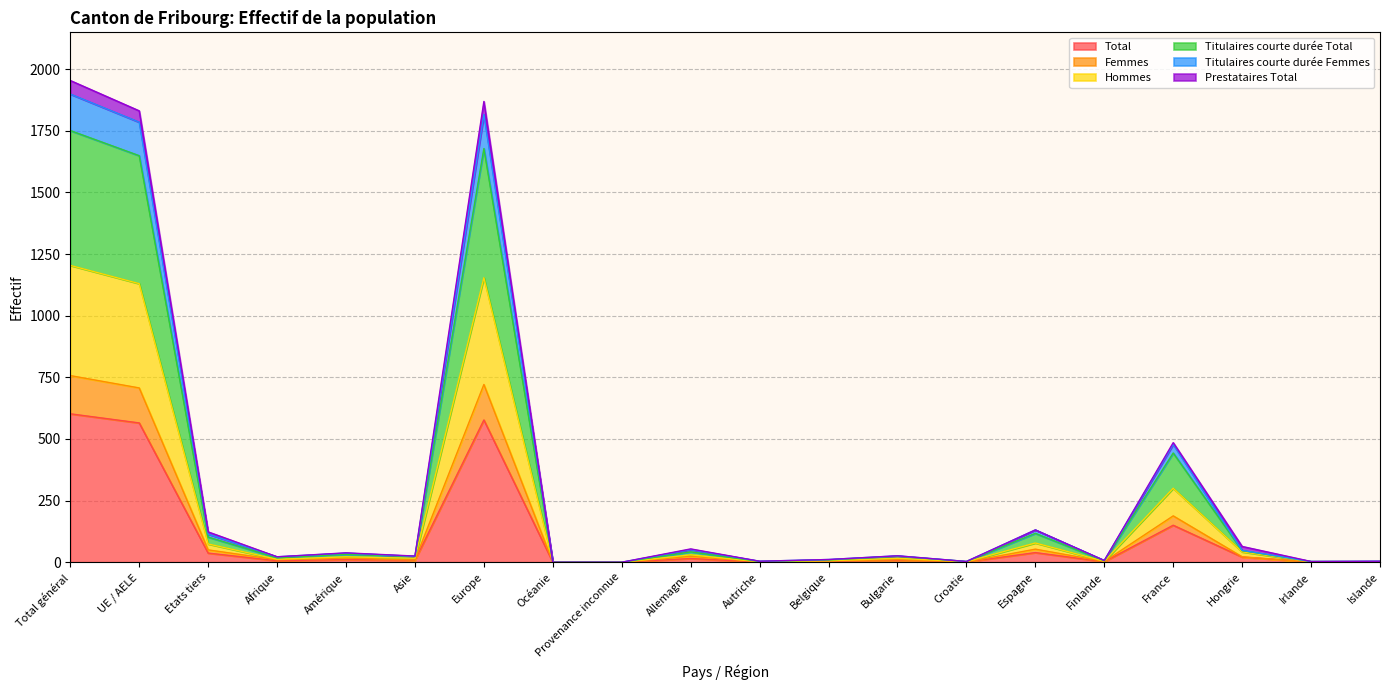

What position from the left is Autriche?

11